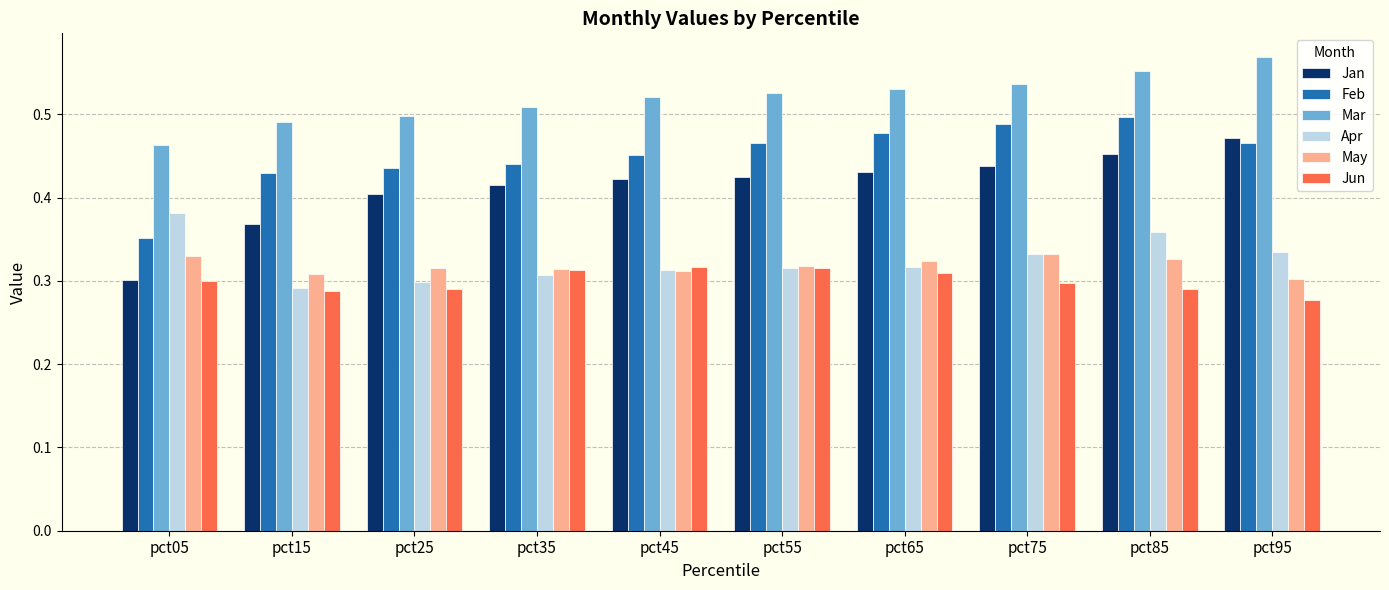

Which category has the highest value in the Apr series?

pct05